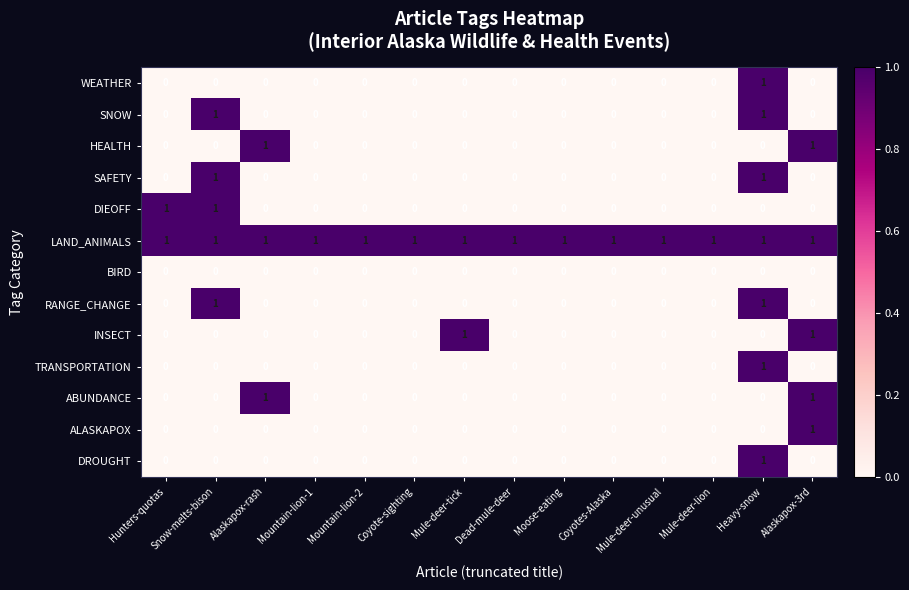

What is the difference between the highest and lowest values at Mule-deer-lion?

1